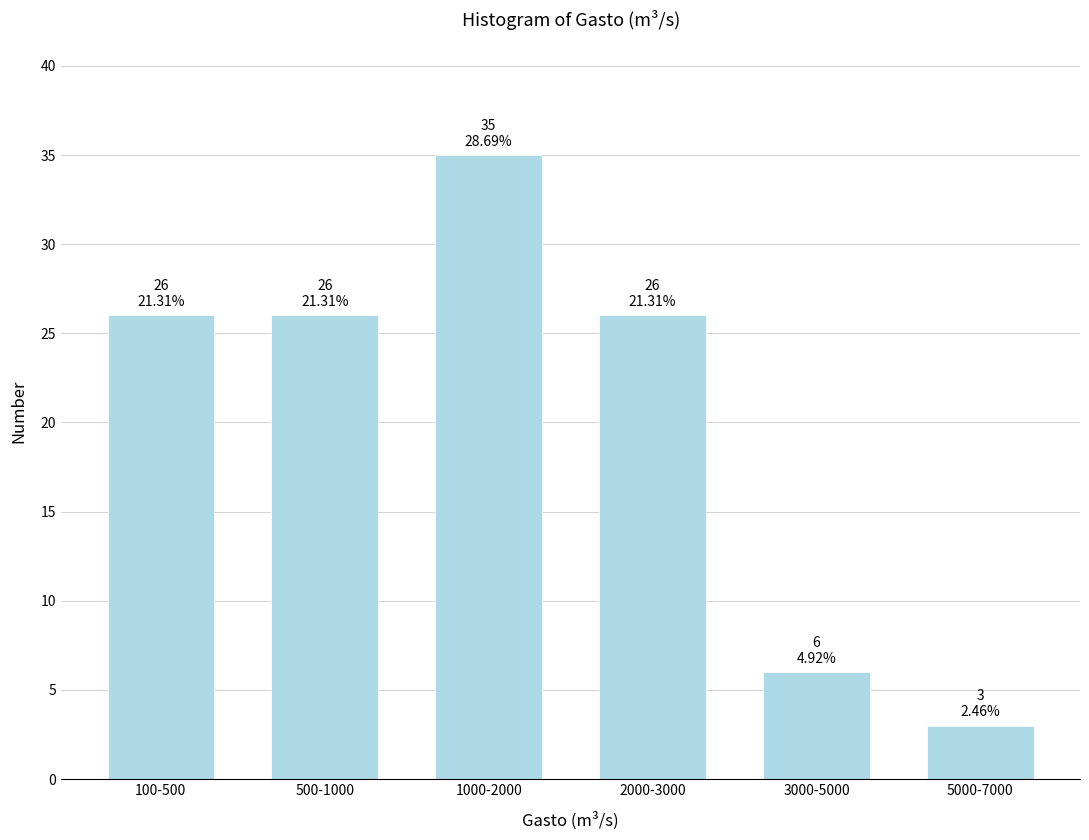

Reading right to left, list all the values displayed in this chart.

3	6	26	35	26	26